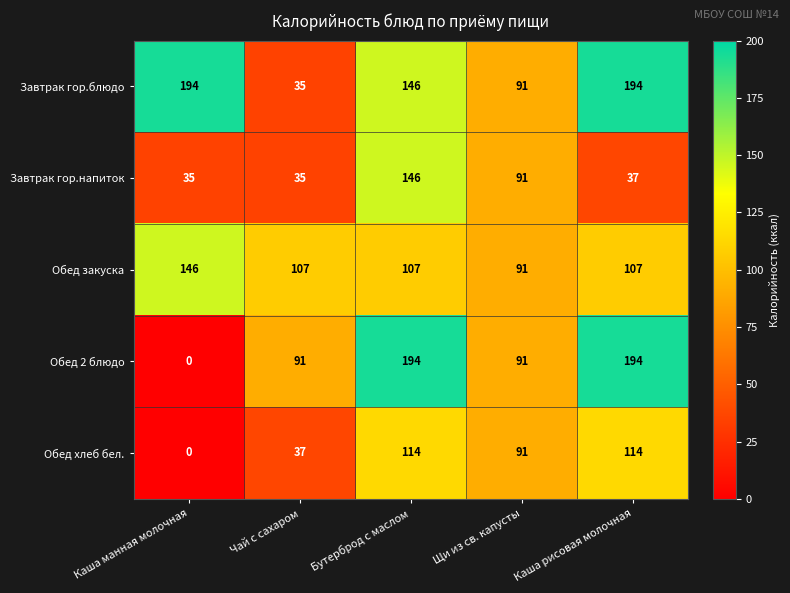

What value does the Завтрак гор.блюдо series have at Бутерброд с маслом?

146